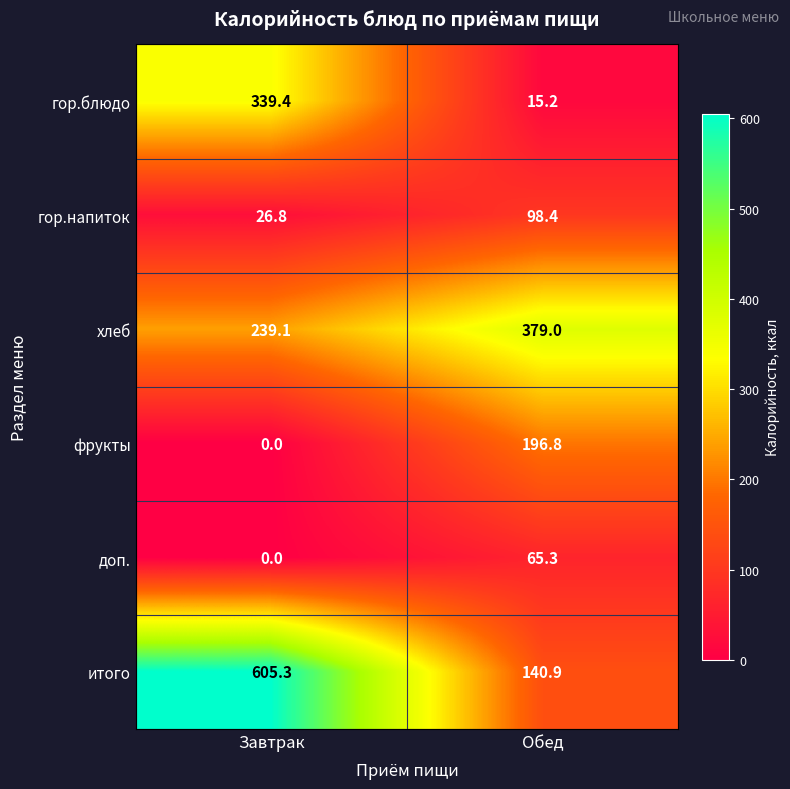

What is the difference between the maximum and minimum values in the доп. series?

65.3